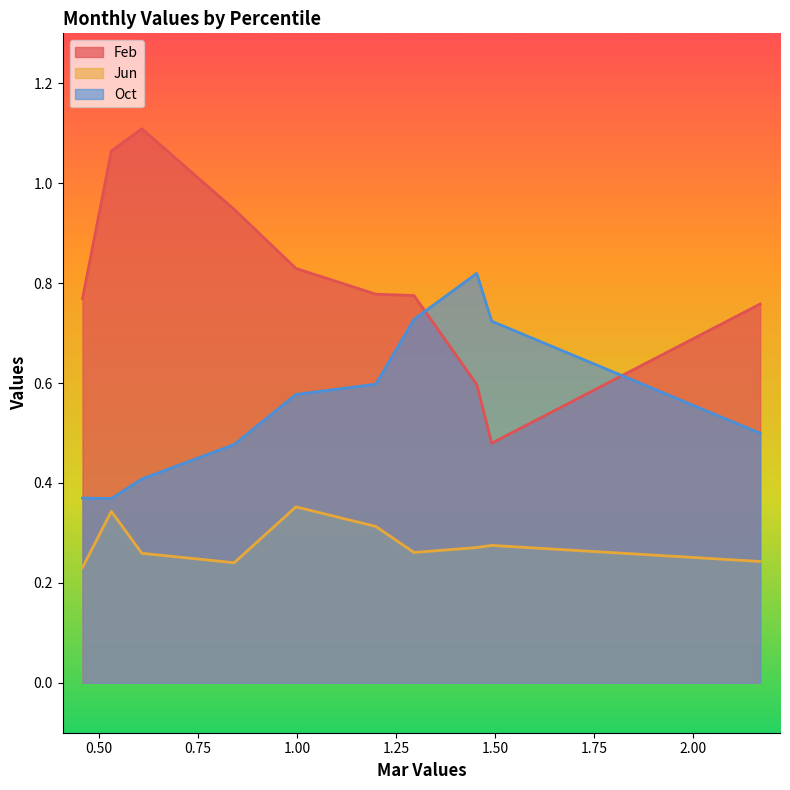

Which series has the widest spread of values?

Feb